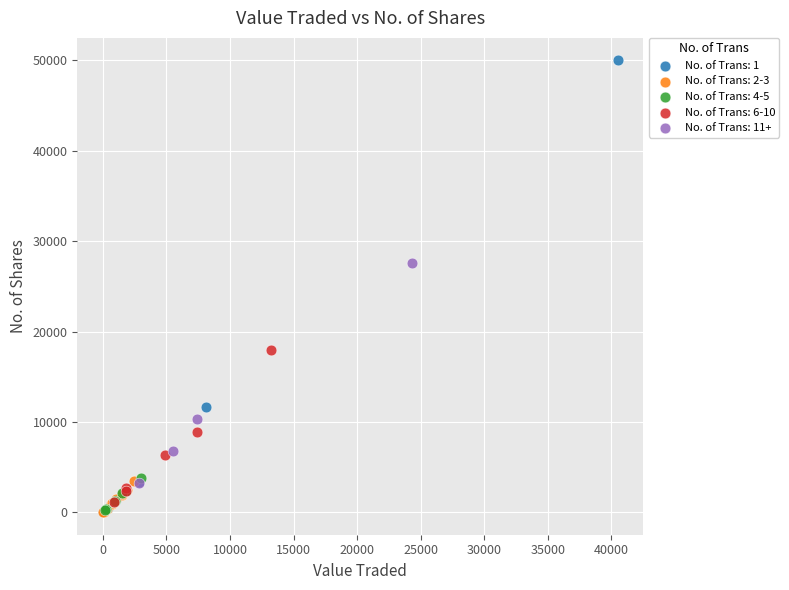

Which series reaches the maximum Y coordinate?

No. of Trans: 1